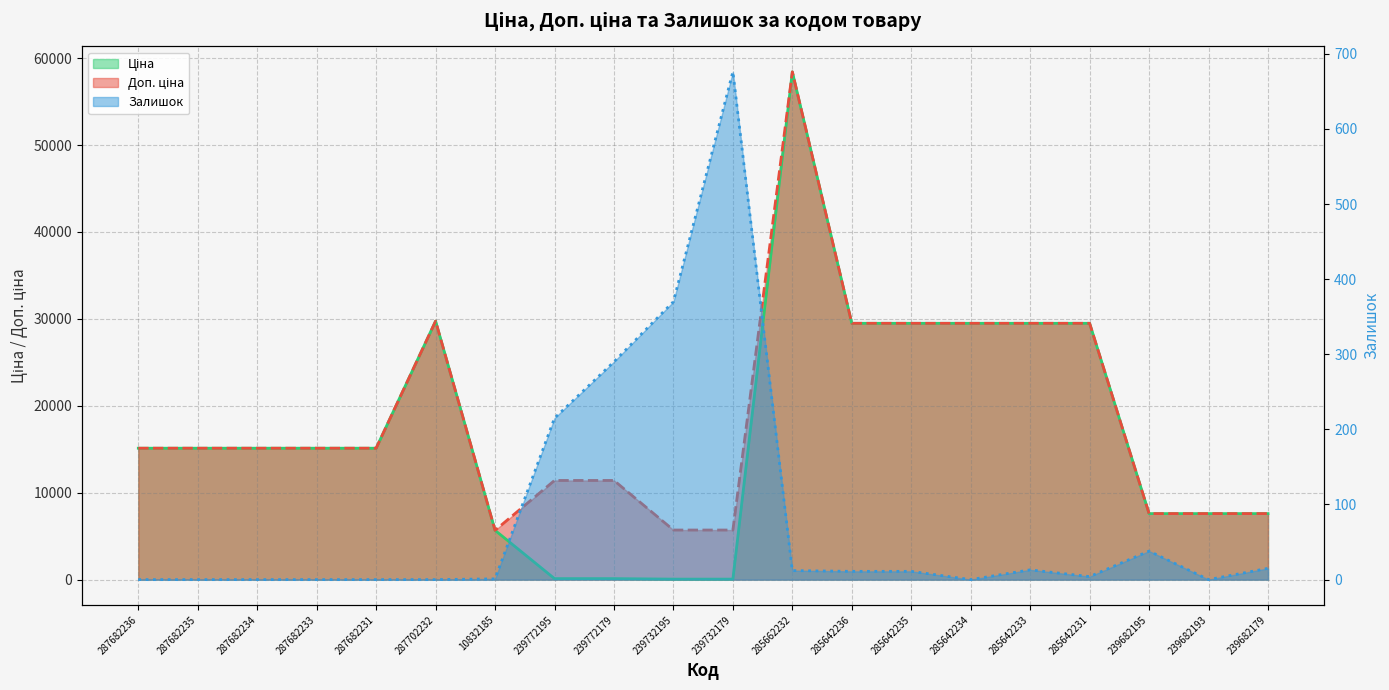

What is the label of the 3rd point from the right?

239682195